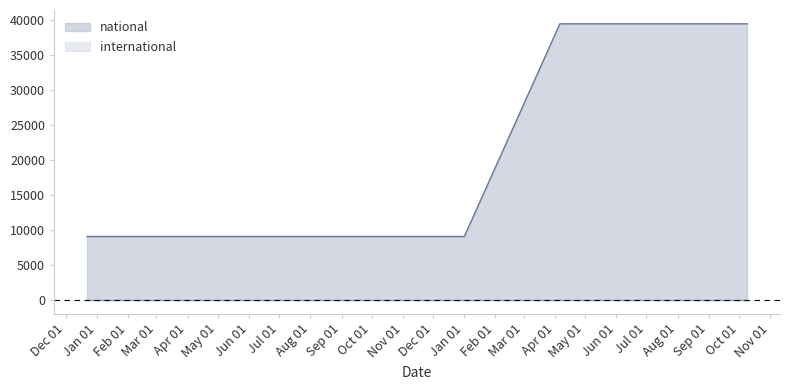

Does the chart display data point markers on the line(s)?

No